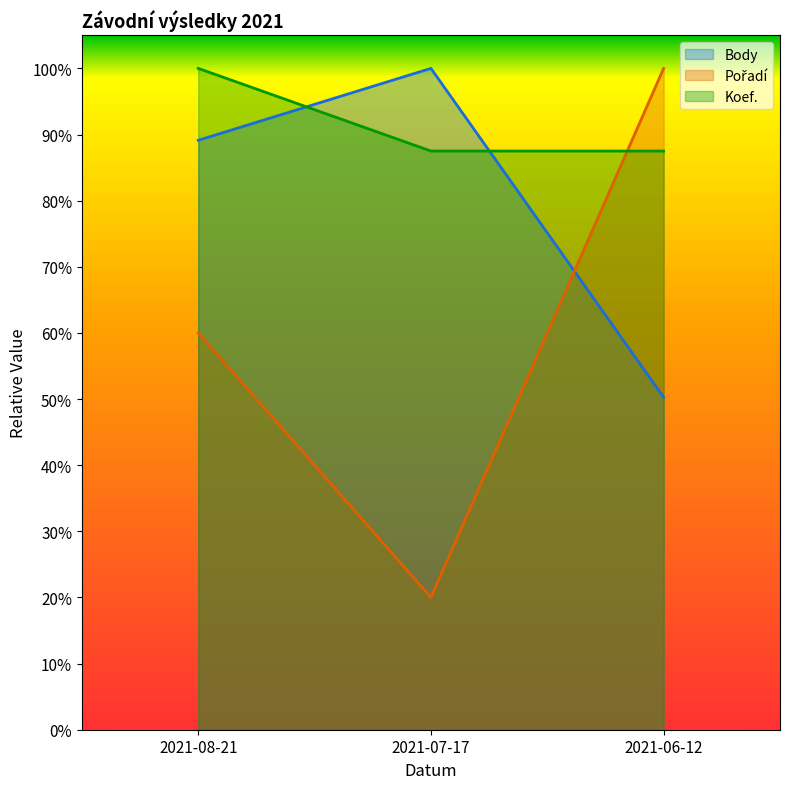

Is the value of Pořadí at 2021-08-21 greater than the value of Koef. at 2021-07-17?

No